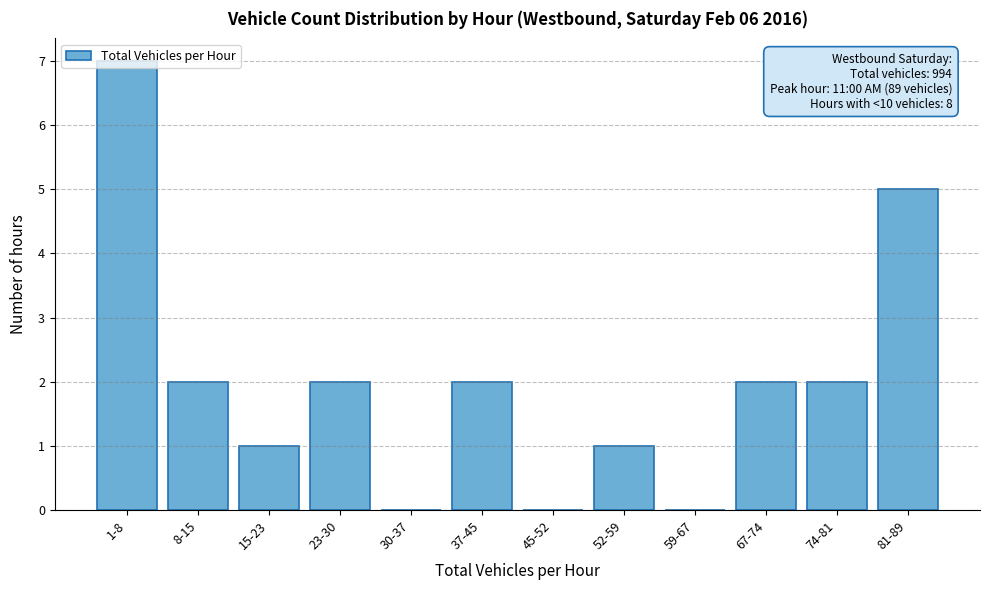

What is the sum of all values?

24